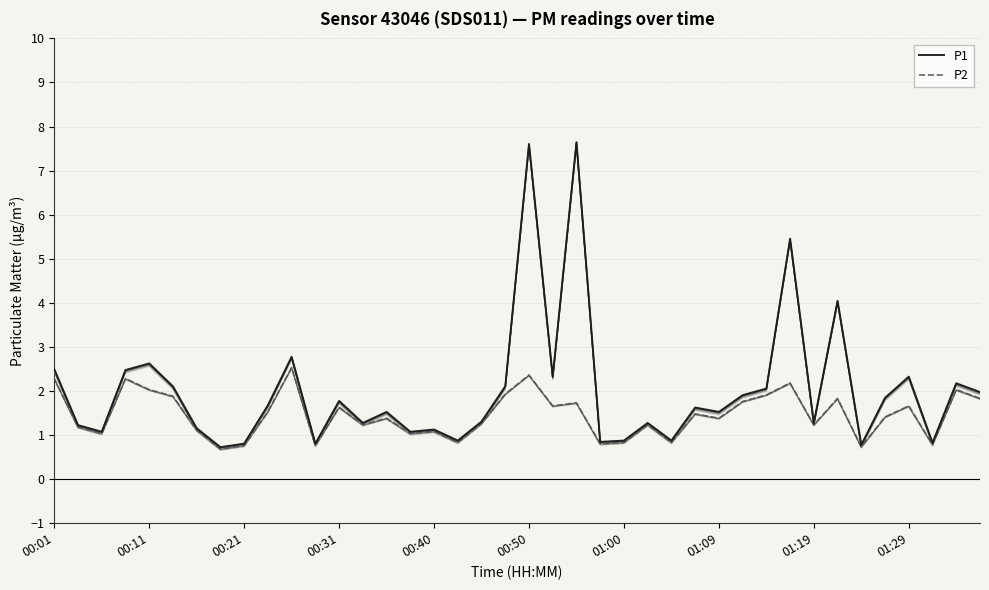

What is the maximum value shown in the chart?

7.6